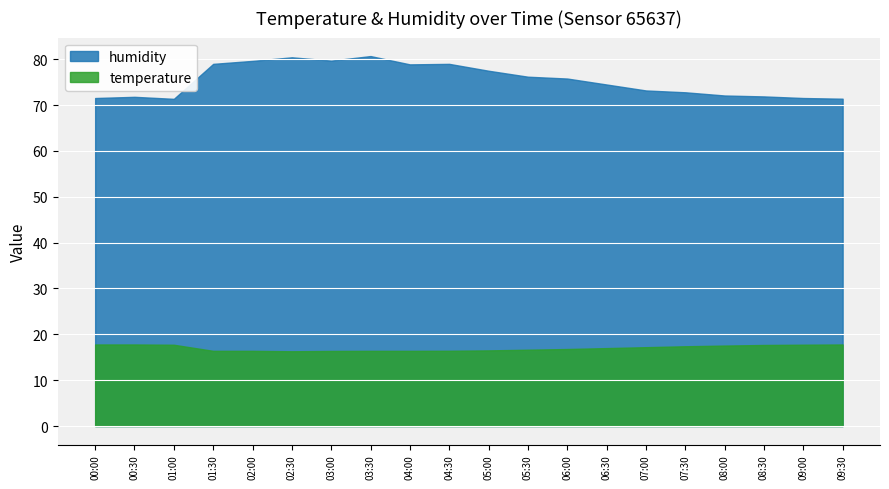

True or false: temperature has a value of 10.7 at 09:00.

False